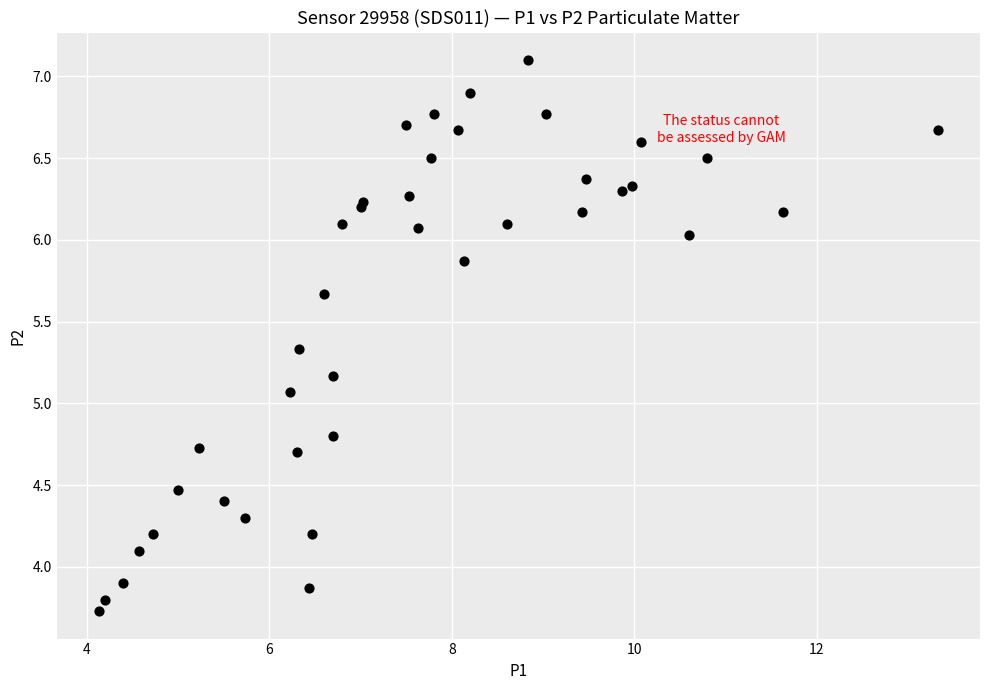

What Y value in the scatter plot is closest to 5?

5.1